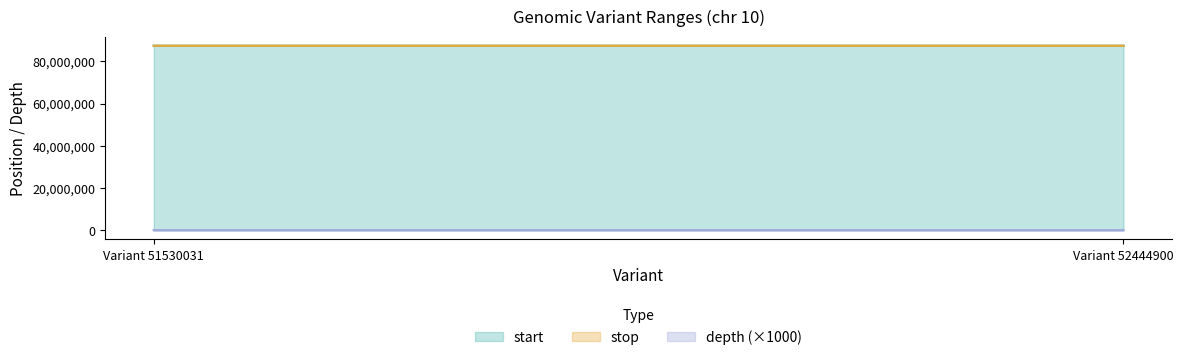

Where is start nearest to the value 87344154?

Variant 51530031